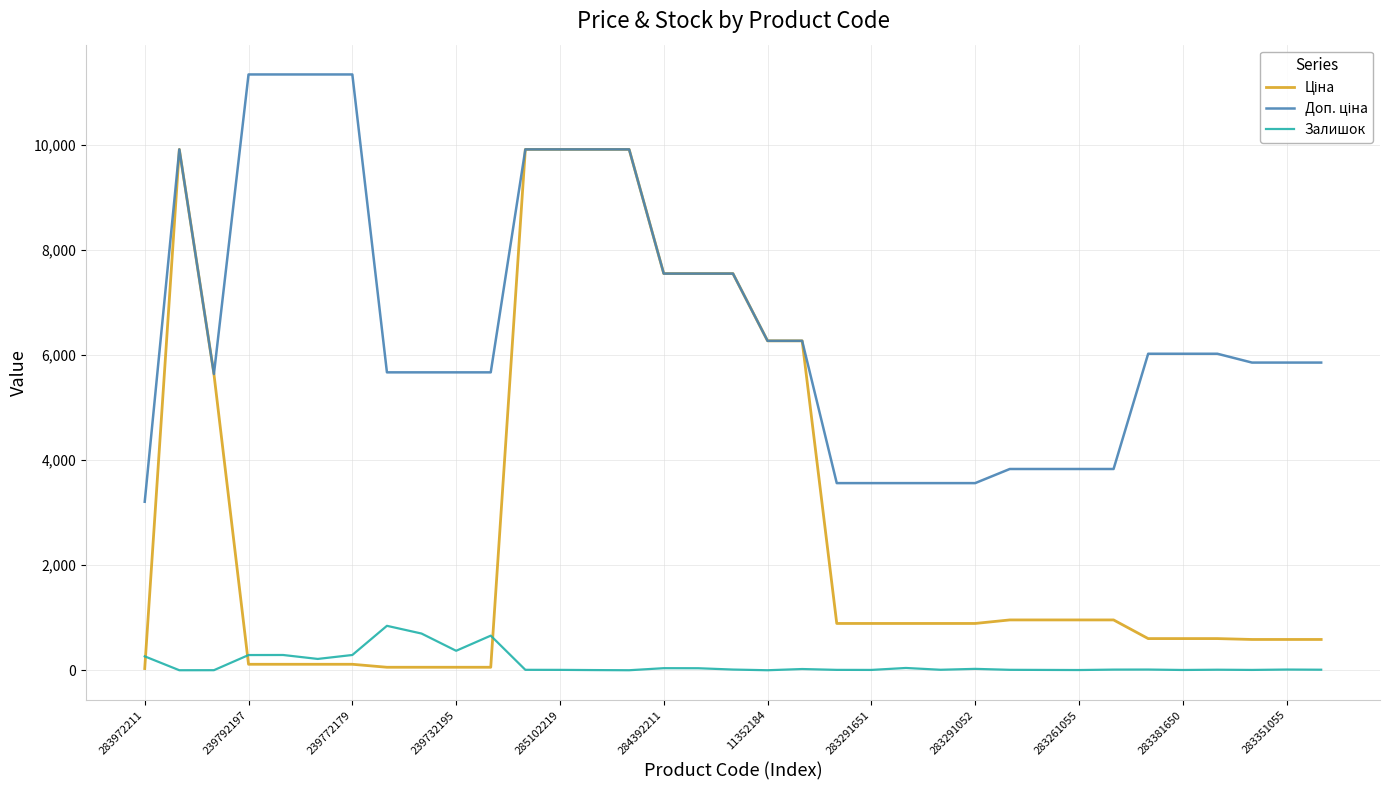

What is the greatest value displayed?

11334.0